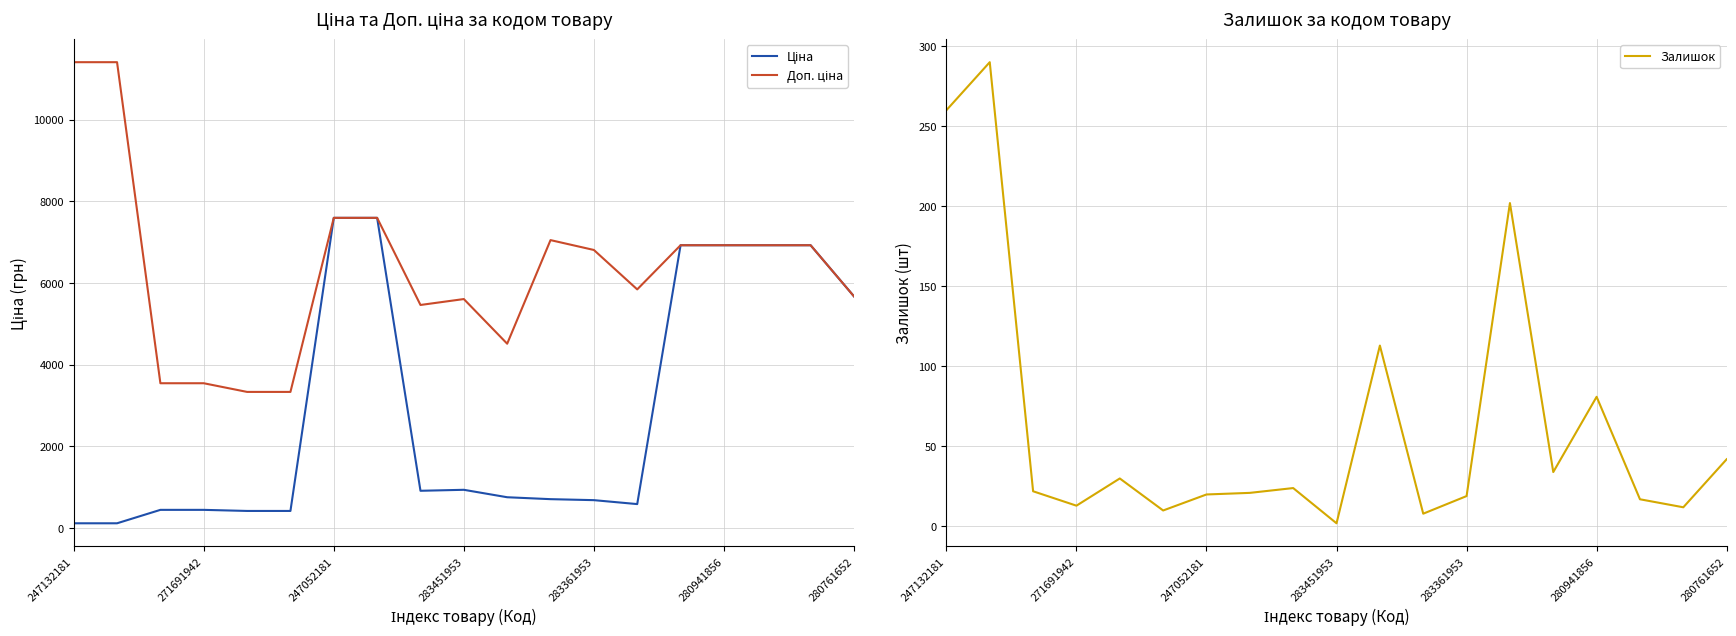

What is the sum of all Залишок values?

1220